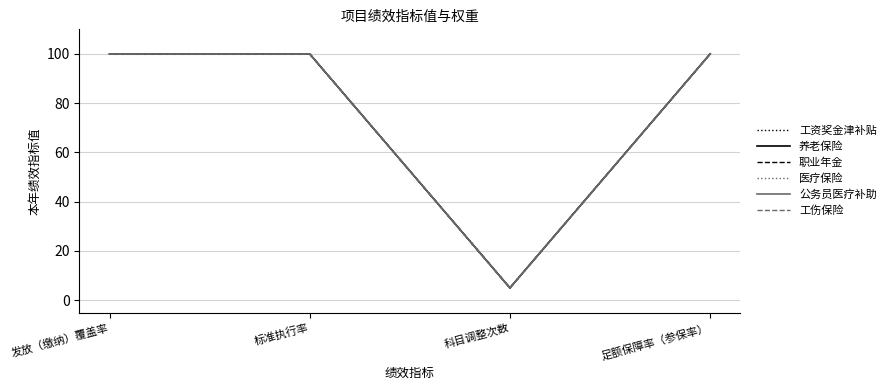

Does the chart display data point markers on the line(s)?

No